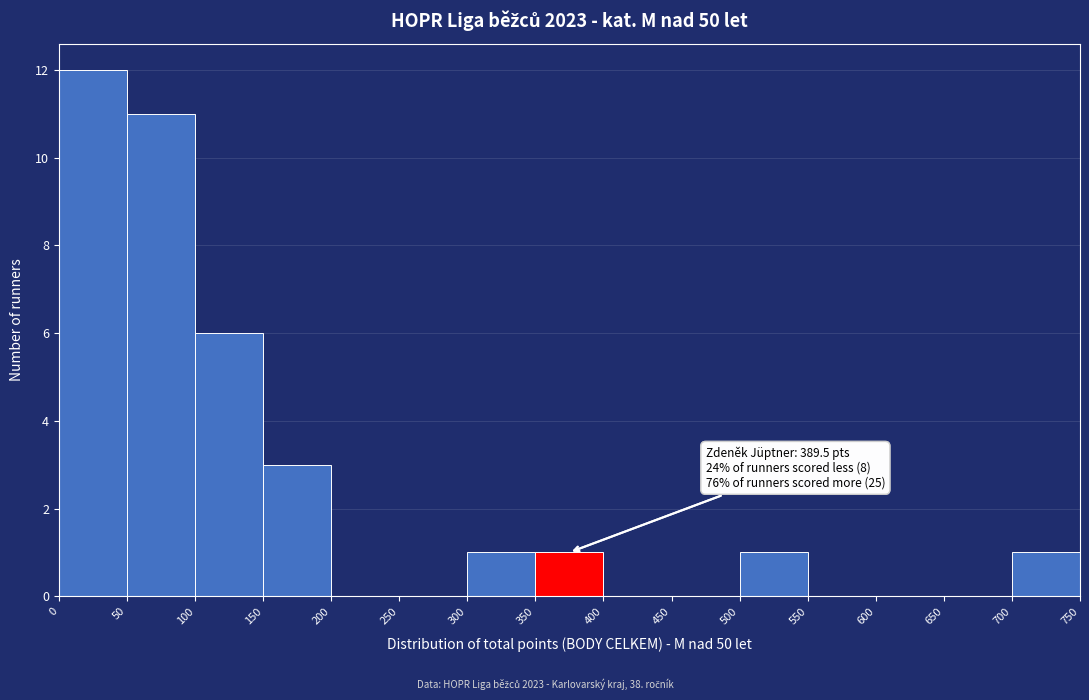

Which range on the x-axis has the tallest bar?

0 to 50